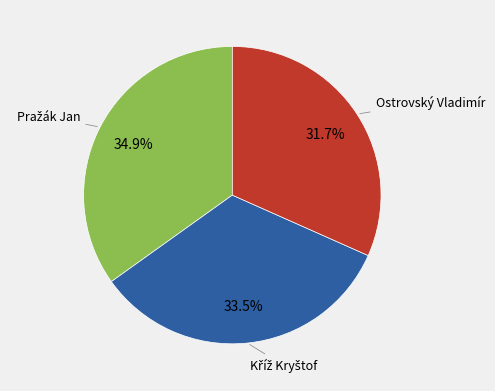

Does any single category account for the majority?

No